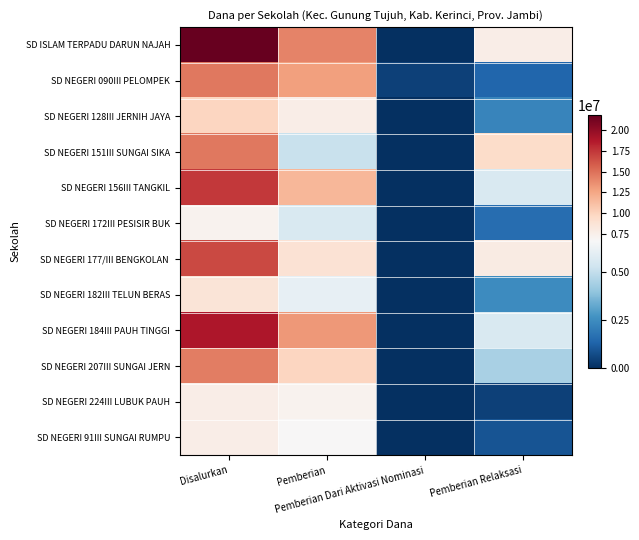

Rank the series at Pemberian Dari Aktivasi Nominasi from highest to lowest value.

SD NEGERI 090III PELOMPEK, SD ISLAM TERPADU DARUN NAJAH, SD NEGERI 128III JERNIH JAYA, SD NEGERI 151III SUNGAI SIKA, SD NEGERI 156III TANGKIL, SD NEGERI 172III PESISIR BUK, SD NEGERI 177/III BENGKOLAN, SD NEGERI 182III TELUN BERAS, SD NEGERI 184III PAUH TINGGI, SD NEGERI 207III SUNGAI JERN, SD NEGERI 224III LUBUK PAUH, SD NEGERI 91III SUNGAI RUMPU